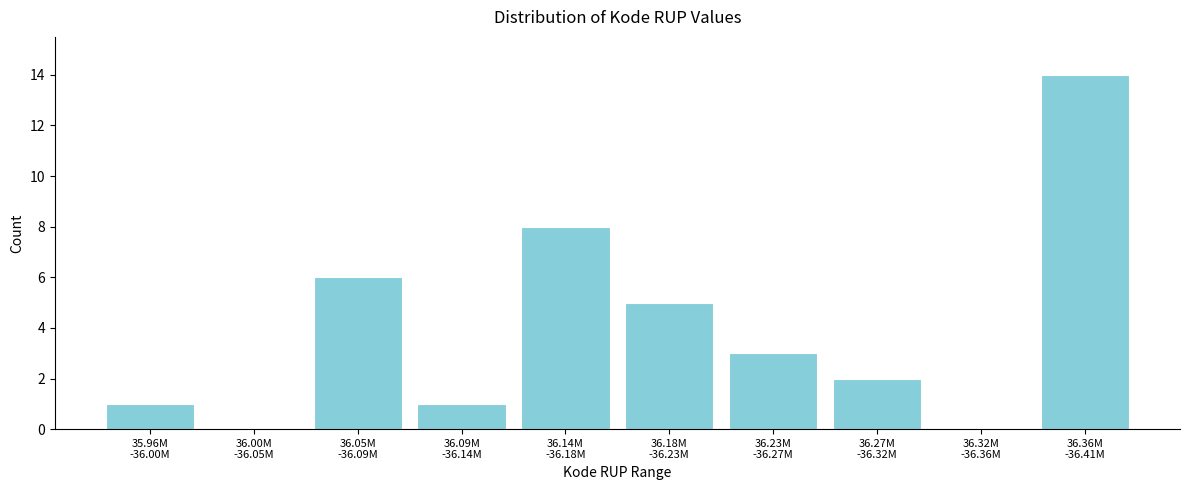

What is the maximum value shown in the chart?

14